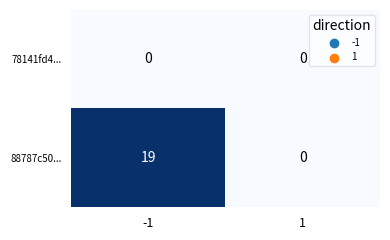

The 78141fd4... series shows 0 at -1. True or false?

True